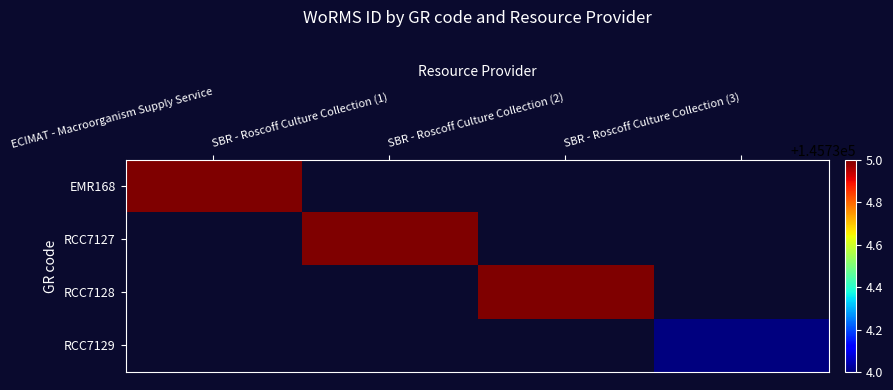

Rank the series at ECIMAT - Macroorganism Supply Service from highest to lowest value.

EMR168, RCC7127, RCC7128, RCC7129